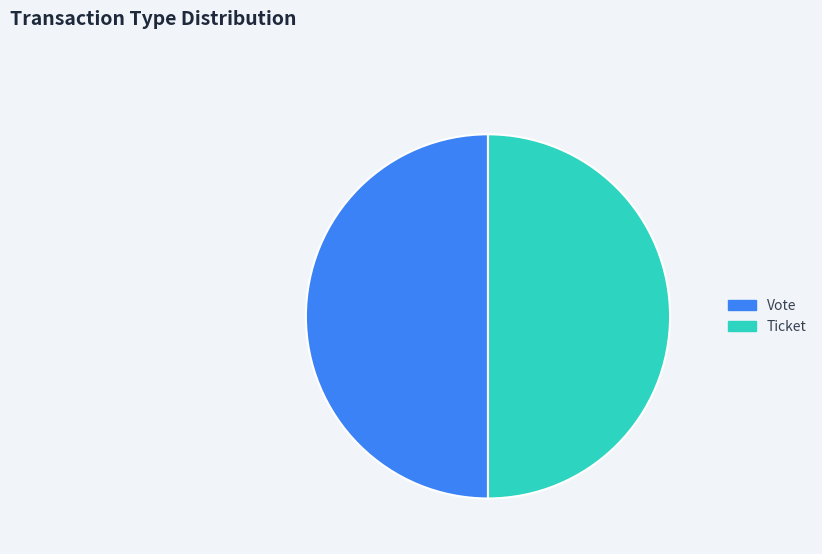

What is the ratio of the value at Vote to the value at Ticket?

1.0